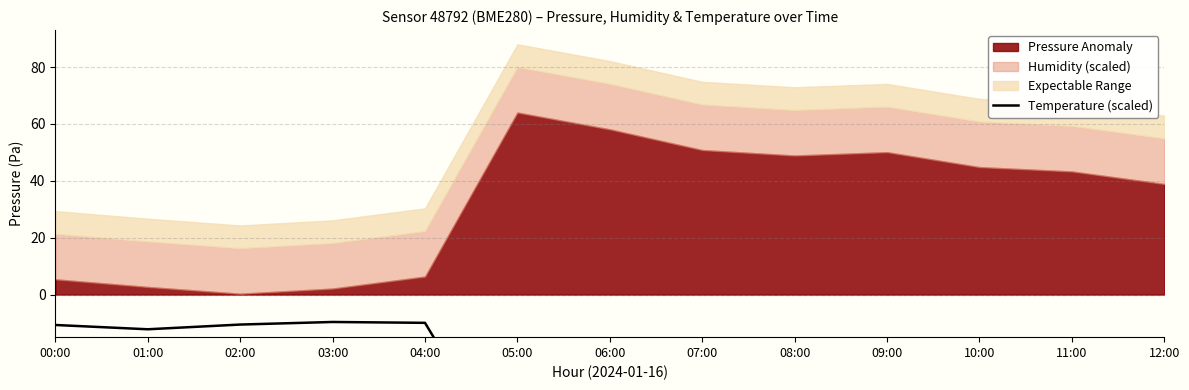

What is the sum of all values?

-557.9